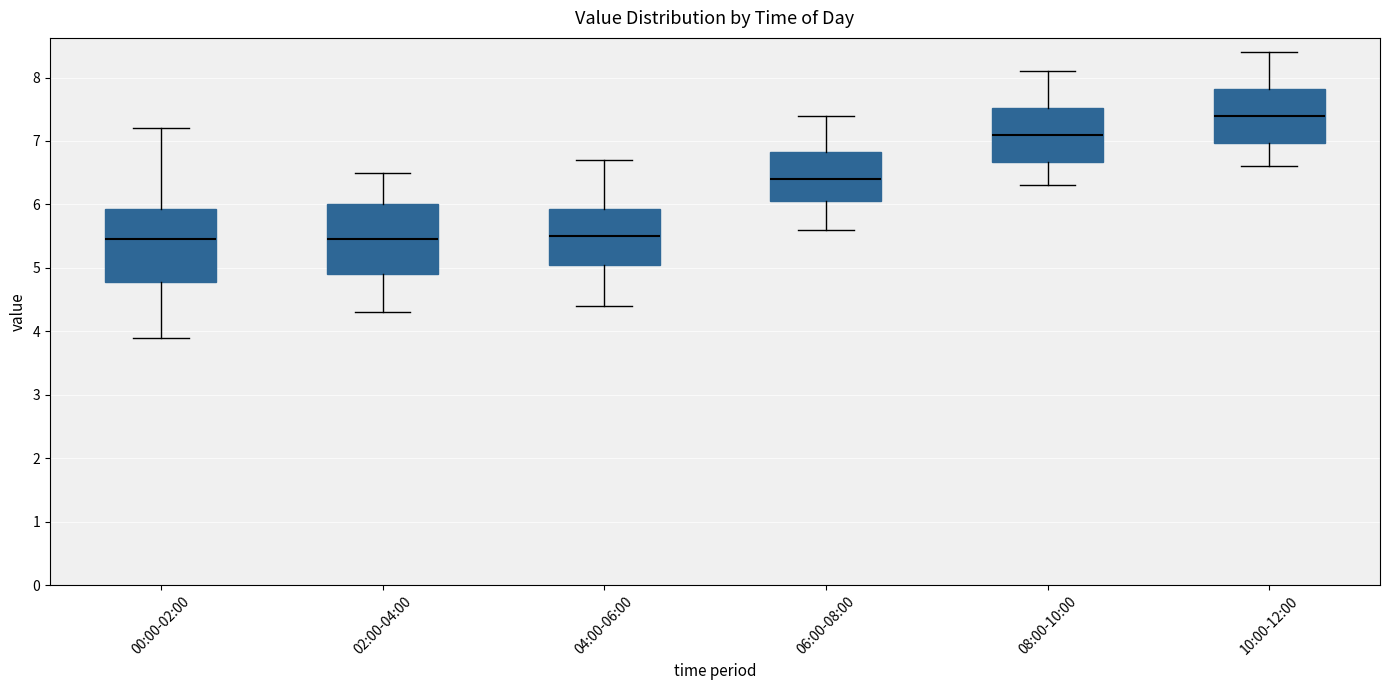

Reading left to right, transcribe this box plot: for each box, give where its median line is, the range the box spans, and where its two whiskers end, as read against the y-axis. The values are not printed on the chart, so give them approximately, as read against the axis.

00:00-02:00: median 5.5, box 4.8 to 5.9, whiskers 3.9 to 7.2
02:00-04:00: median 5.5, box 4.9 to 6.0, whiskers 4.3 to 6.5
04:00-06:00: median 5.5, box 5.1 to 5.9, whiskers 4.4 to 6.7
06:00-08:00: median 6.4, box 6.1 to 6.8, whiskers 5.6 to 7.4
08:00-10:00: median 7.1, box 6.7 to 7.5, whiskers 6.3 to 8.1
10:00-12:00: median 7.4, box 7.0 to 7.8, whiskers 6.6 to 8.4